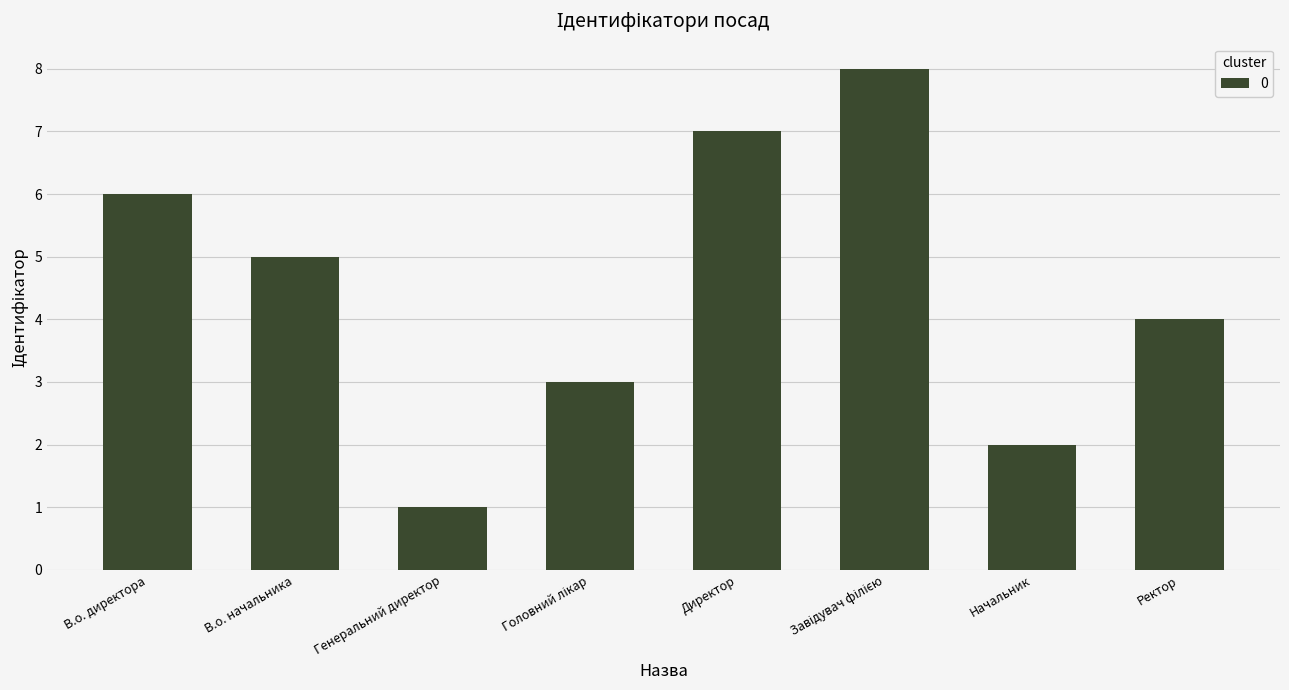

Reading right to left, transcribe all the data shown in this chart.

4	2	8	7	3	1	5	6